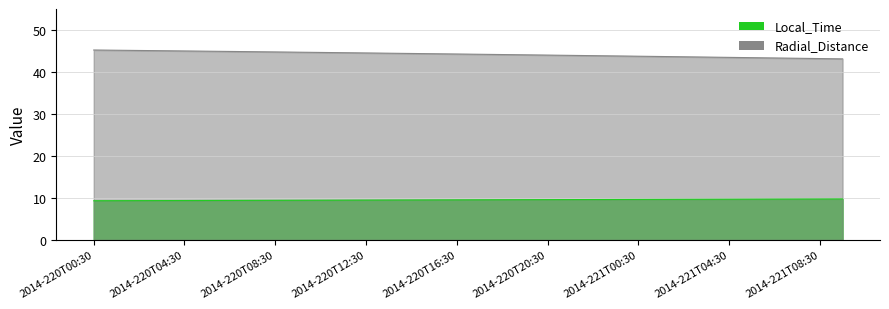

What is the sum of the Radial_Distance values at 2014-221T03:30 and 2014-220T20:30?

87.6